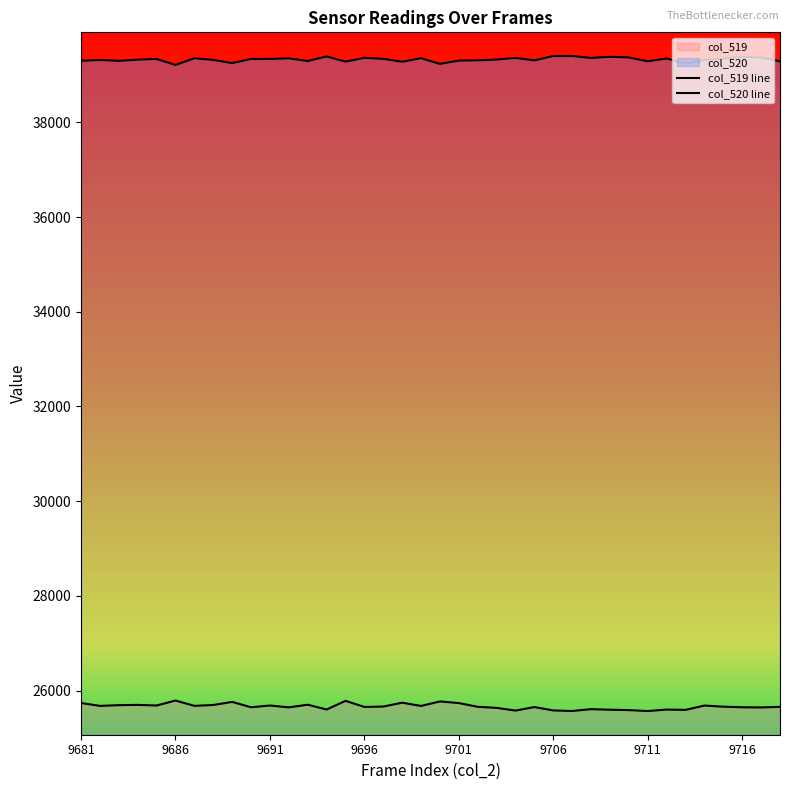

Reading right to left, list all the values displayed in this chart.

col_519 line: 25656	25643	25647	25659	25683	25592	25598	25567	25587	25595	25607	25568	25580	25651	25577	25634	25657	25735	25770	25675	25743	25662	25654	25782	25599	25701	25645	25684	25647	25760	25695	25677	25789	25684	25697	25691	25676	25737
col_520 line: 39289	39370	39385	39345	39317	39242	39349	39290	39370	39385	39360	39401	39401	39309	39361	39326	39311	39304	39235	39355	39280	39341	39363	39283	39392	39296	39352	39339	39340	39251	39319	39354	39212	39339	39324	39299	39317	39301